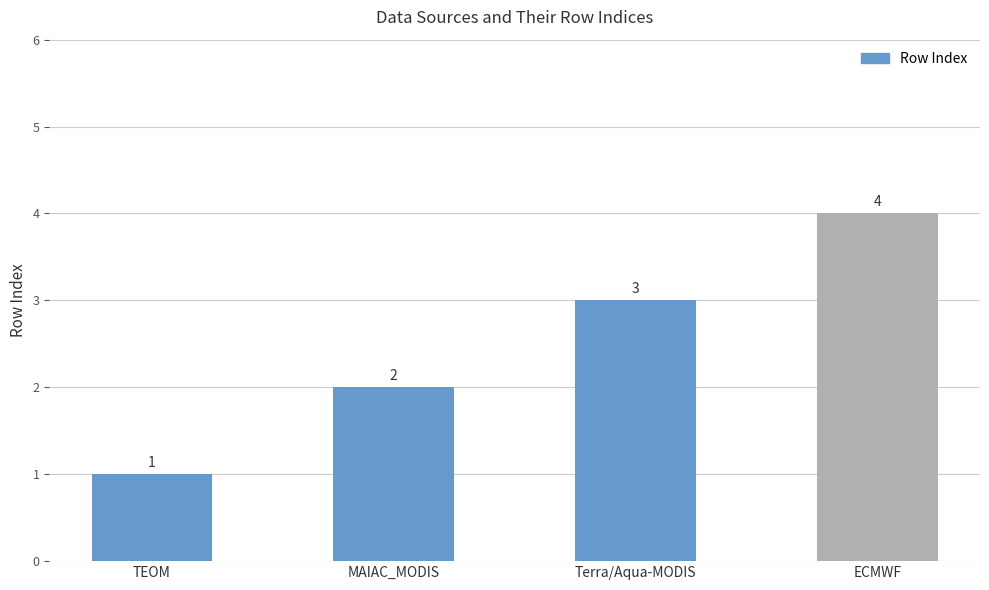

How many data points are less than 3?

2